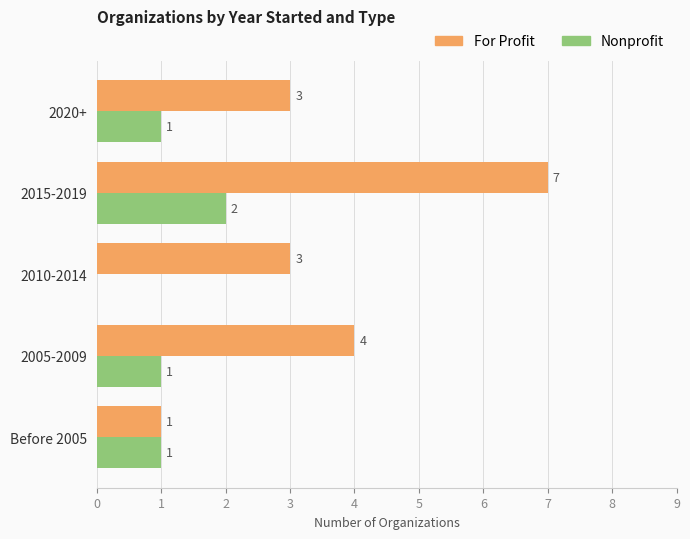

Which series has the widest spread of values?

For Profit